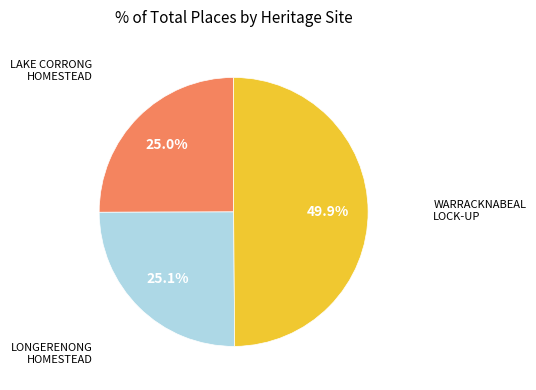

Between LONGERENONG HOMESTEAD and WARRACKNABEAL LOCK-UP, which is larger?

WARRACKNABEAL LOCK-UP